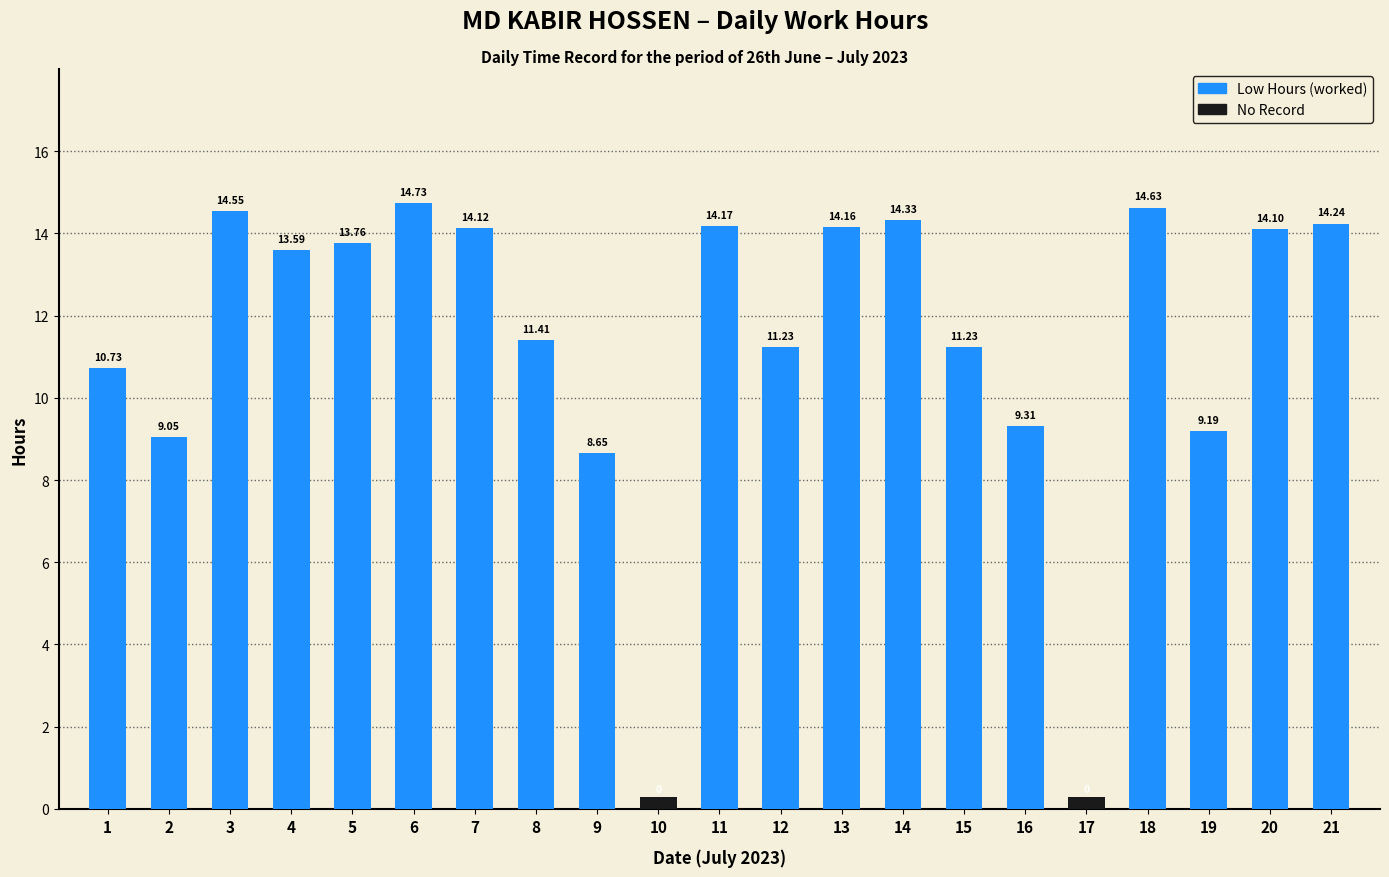

What is the sum of all values?

237.2